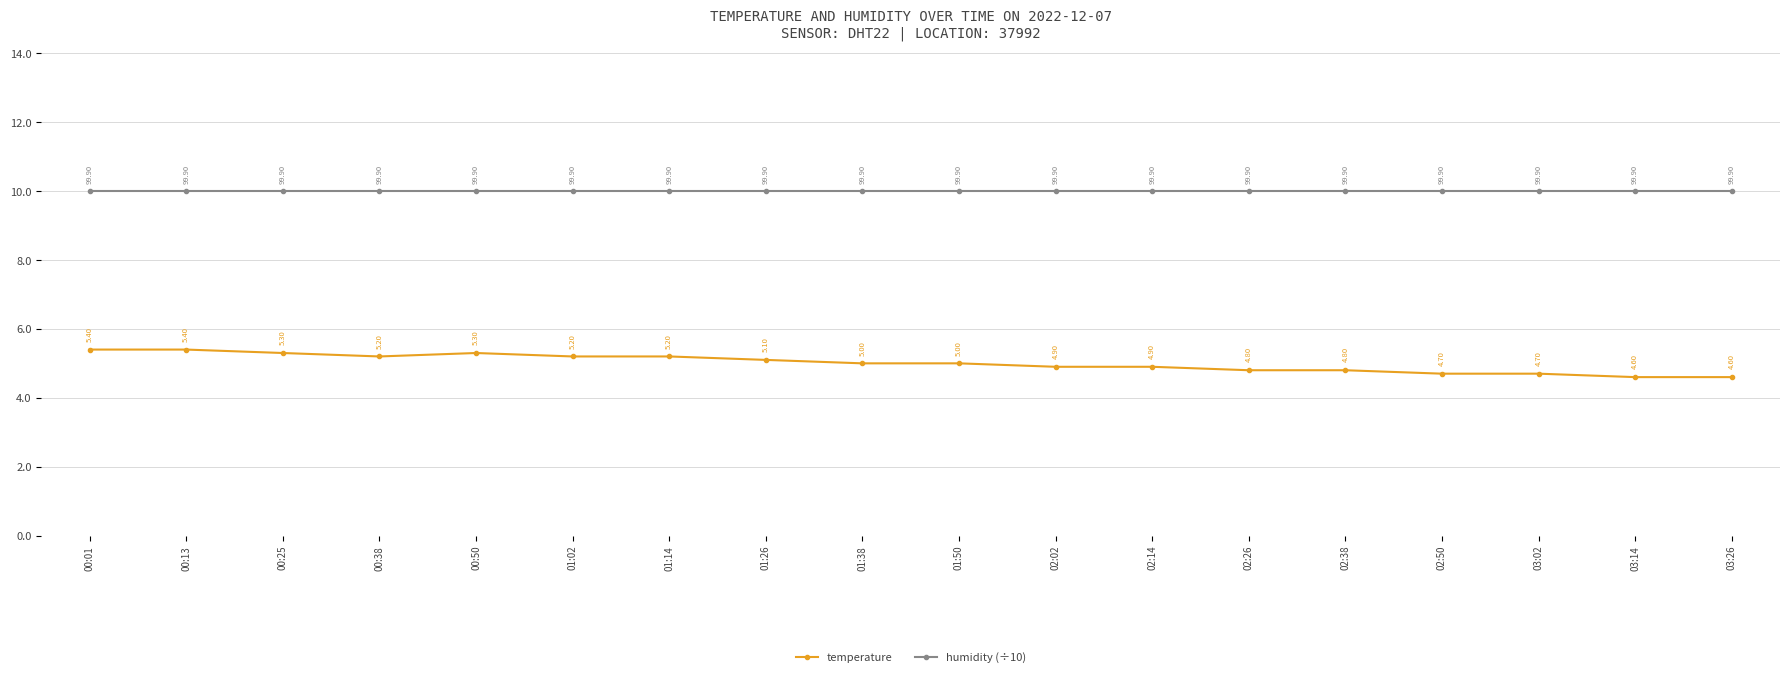

Rank the series at 02:38 from lowest to highest value.

temperature, humidity (÷10)